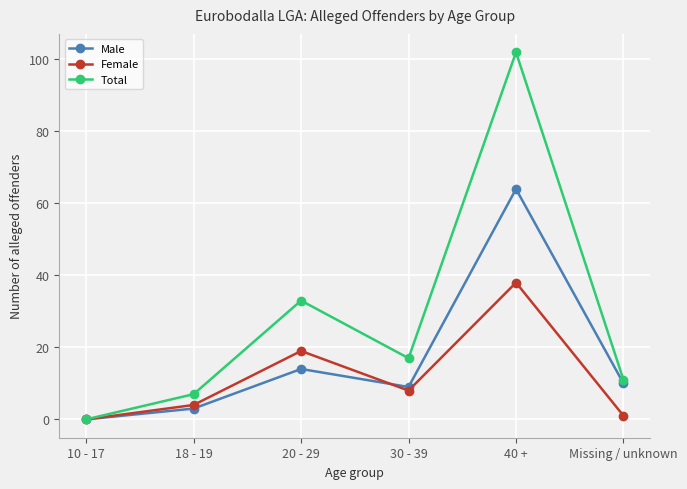

What are all the series names shown in the legend?

Male, Female, Total